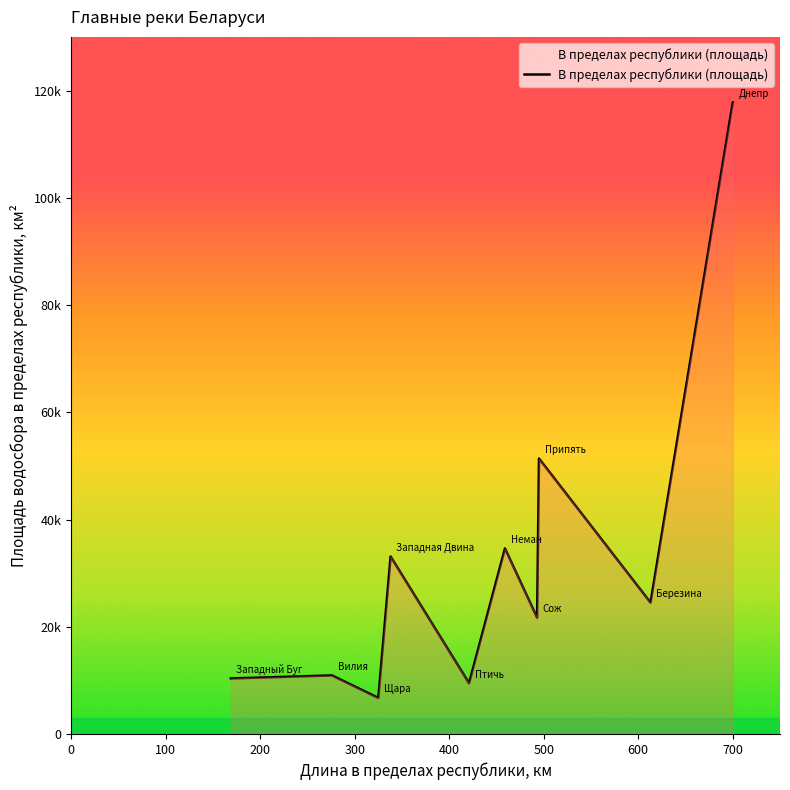

What is the average value?

32051